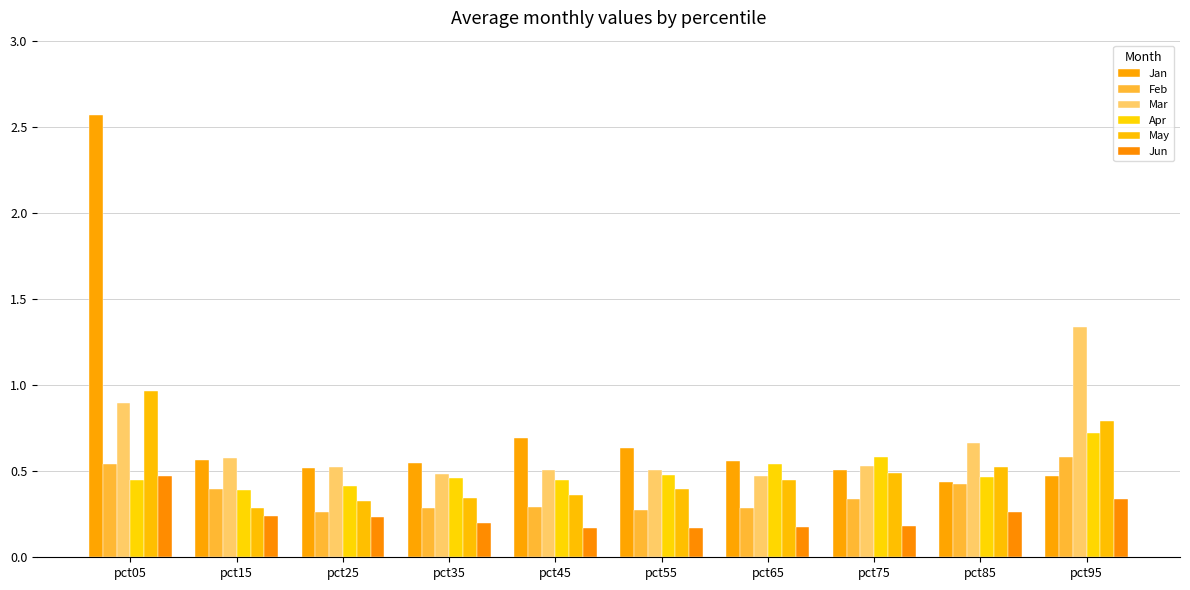

What are all the series names shown in the legend?

Jan, Feb, Mar, Apr, May, Jun